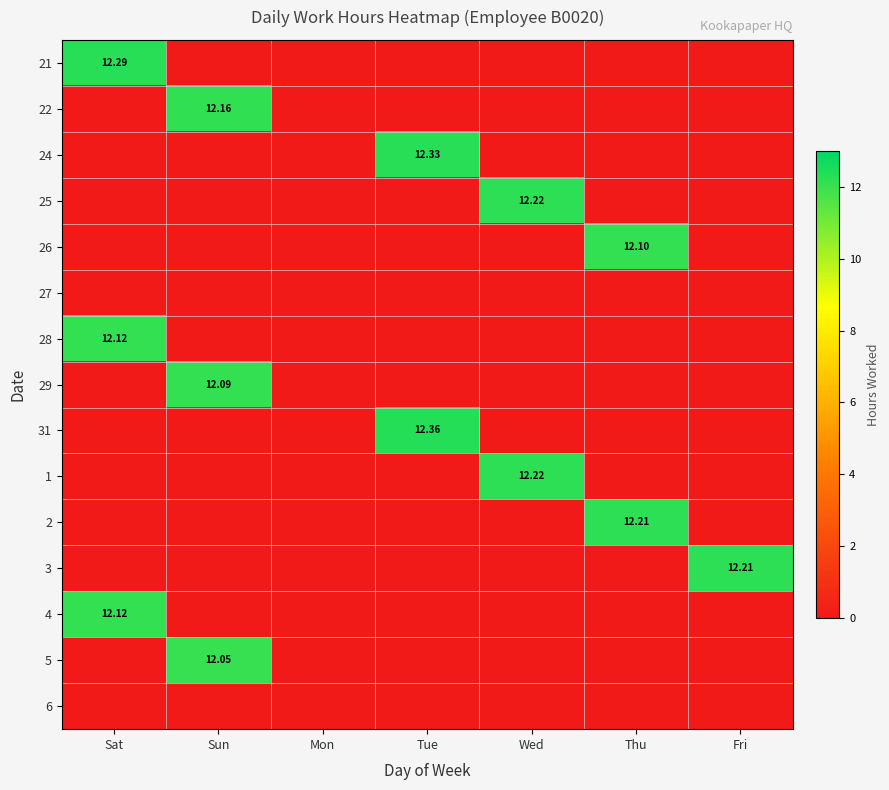

Between Fri and Sat, which is larger?

Sat